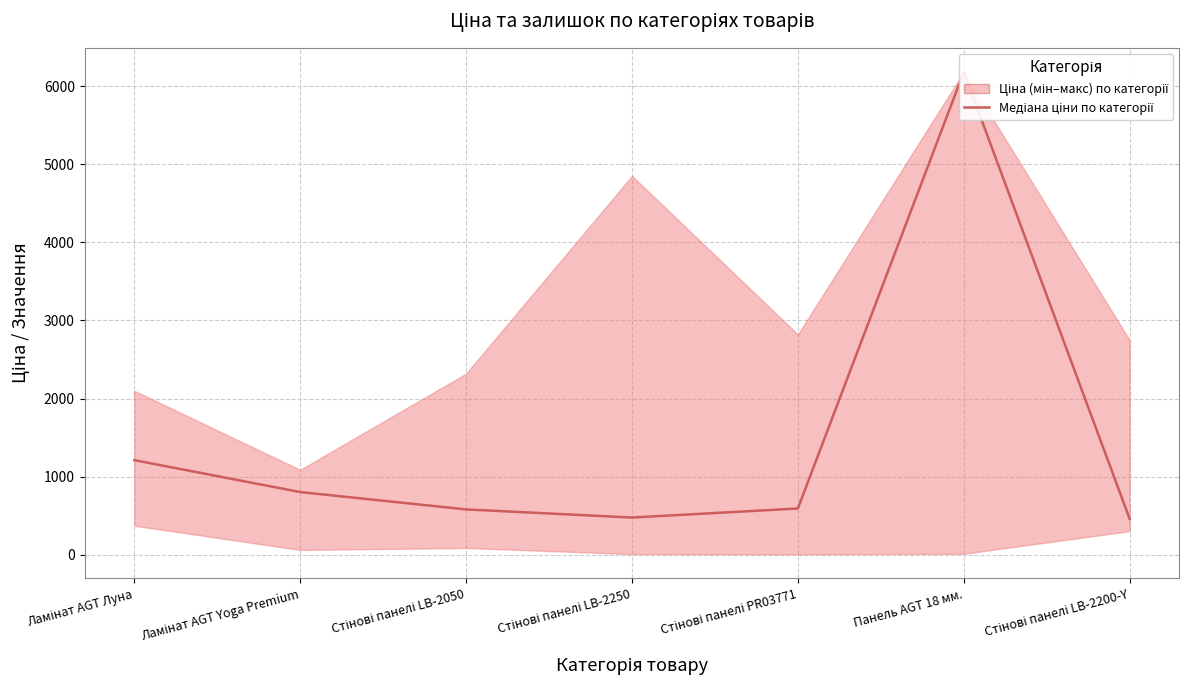

What is the difference between the maximum and minimum values?

5724.6